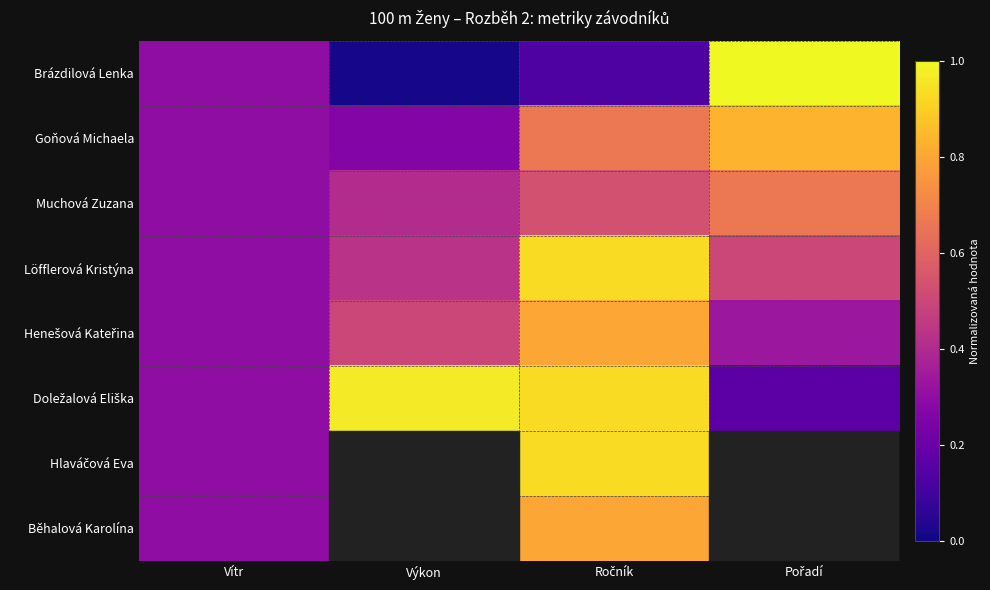

Which has a higher value, Pořadí or Výkon?

Pořadí